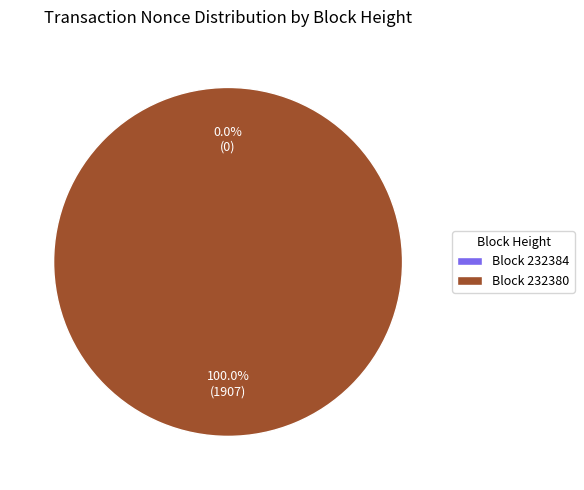

Is there a majority slice in this chart?

Yes